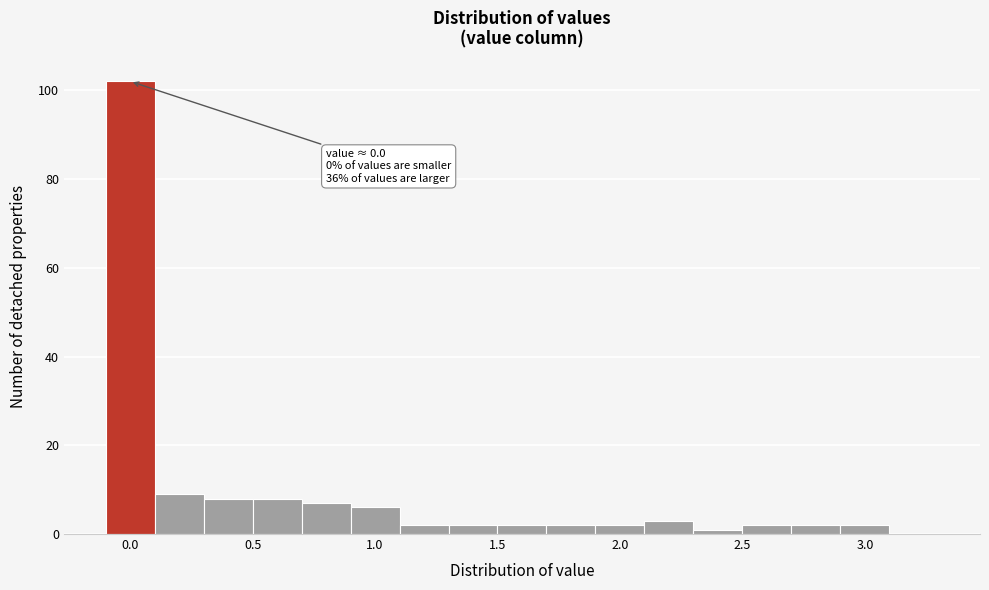

Which range on the x-axis has the tallest bar?

-0.1 to 0.1